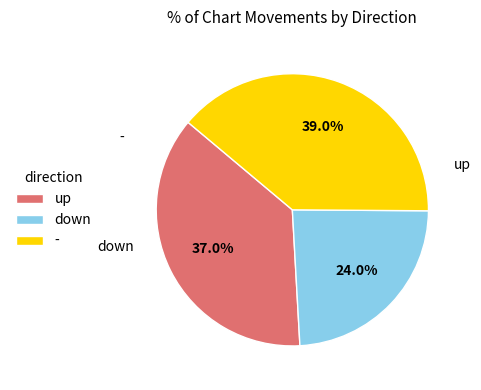

How many slices are in this pie chart?

3